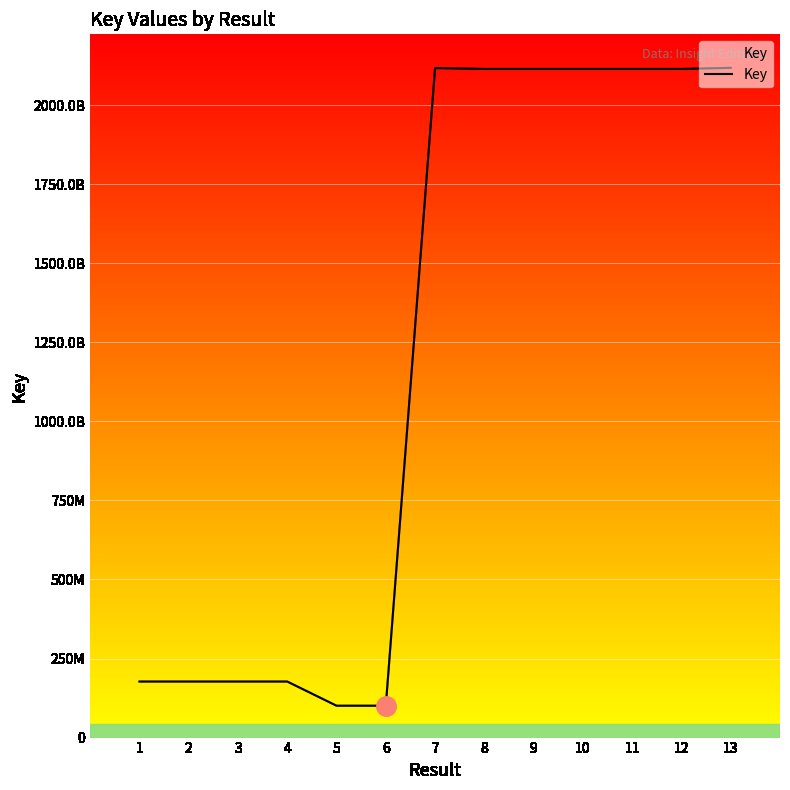

Reading left to right, extract all data points from this chart.

177187674	177188572	177188264	177188718	100721924	100721905	2116959688	2113999002	2113998413	2113998362	2113998228	2113998144	2117626461